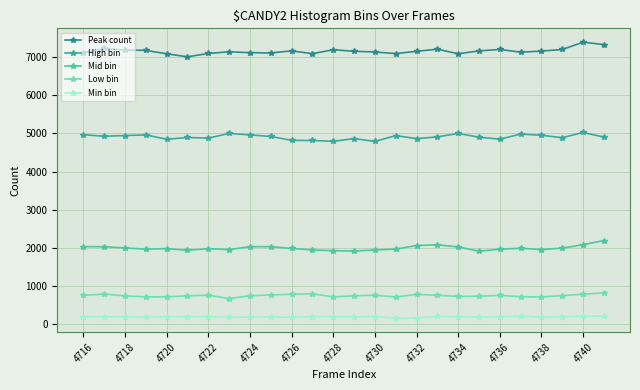

At how many categories does at least one series exceed 240?

26